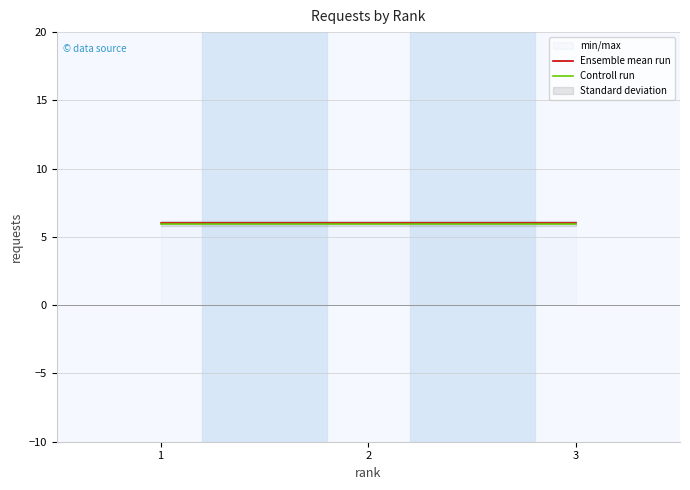

List the labels in order of Ensemble mean run value, smallest first.

1, 2, 3